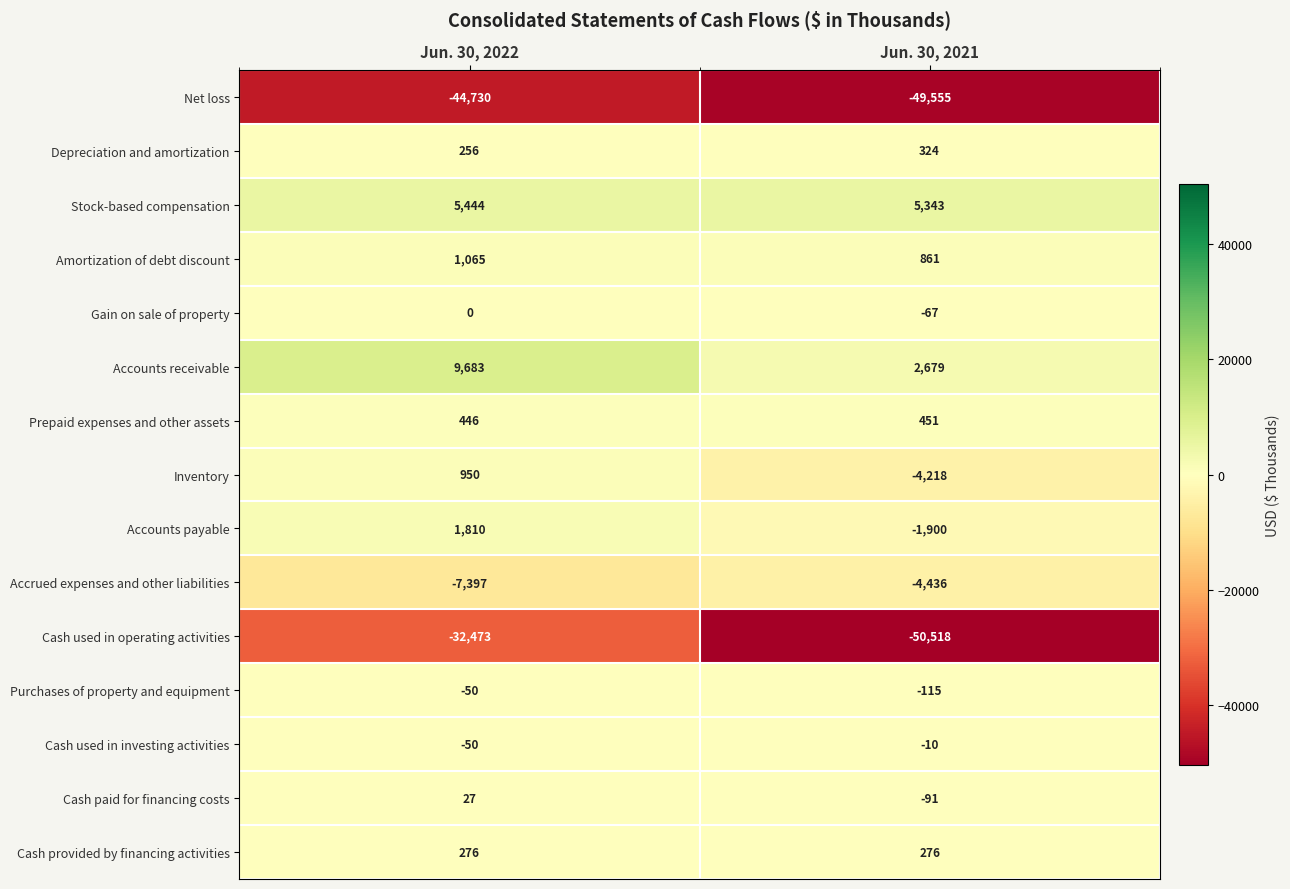

Rank the series by their maximum value, from highest to lowest.

Accounts receivable, Stock-based compensation, Accounts payable, Amortization of debt discount, Inventory, Prepaid expenses and other assets, Depreciation and amortization, Cash provided by financing activities, Cash paid for financing costs, Gain on sale of property, Cash used in investing activities, Purchases of property and equipment, Accrued expenses and other liabilities, Cash used in operating activities, Net loss